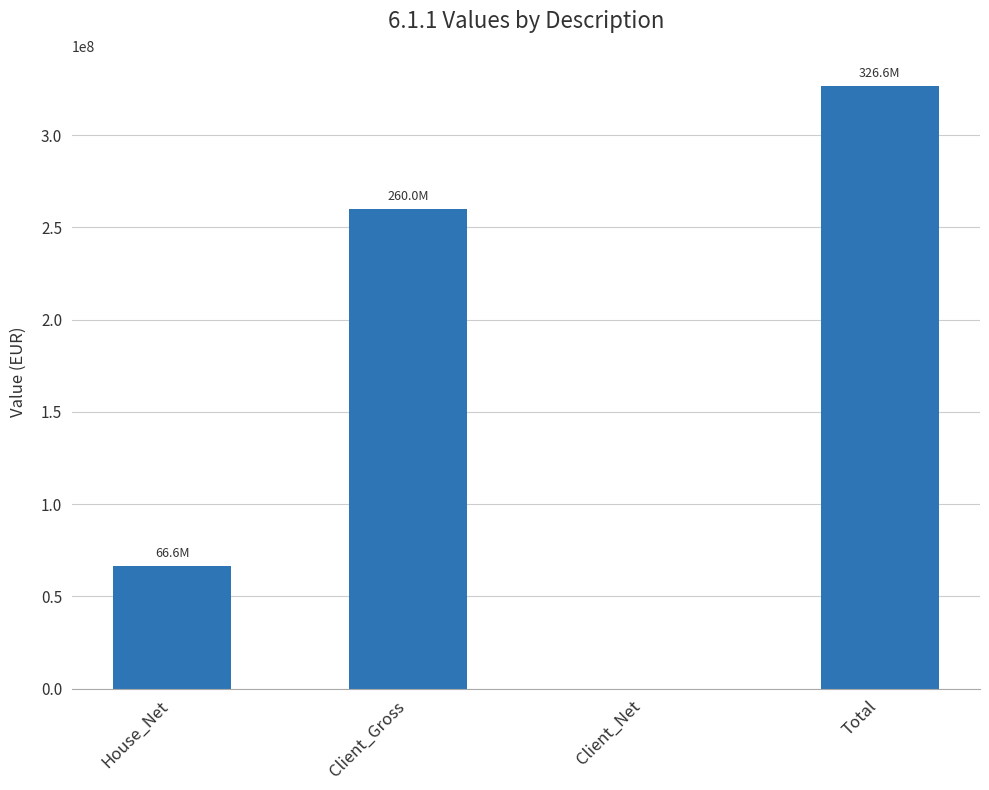

What is the greatest value displayed?

326645997.1